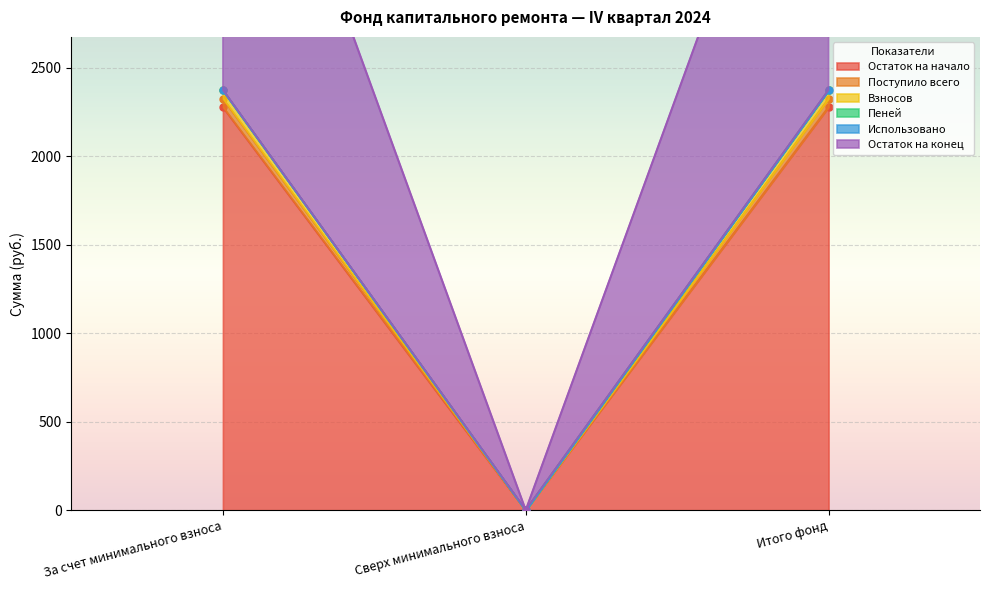

What is the value of the Остаток на конец point at the 3rd from the left?

2372.0